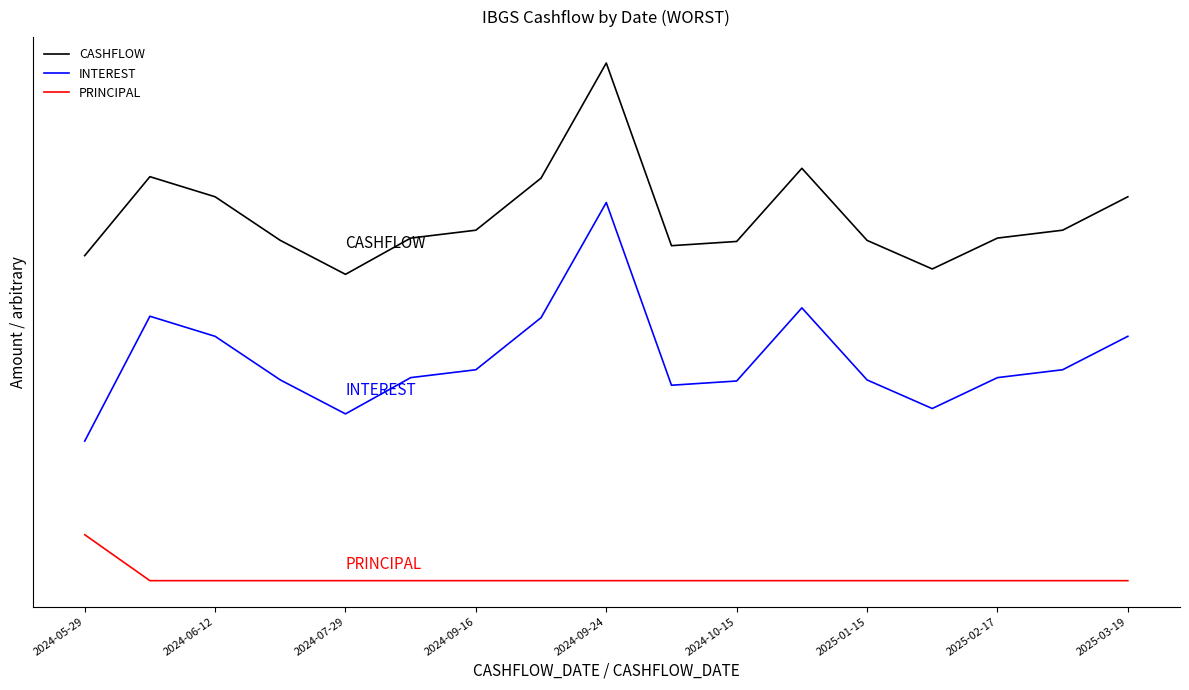

Does the chart display data point markers on the line(s)?

No